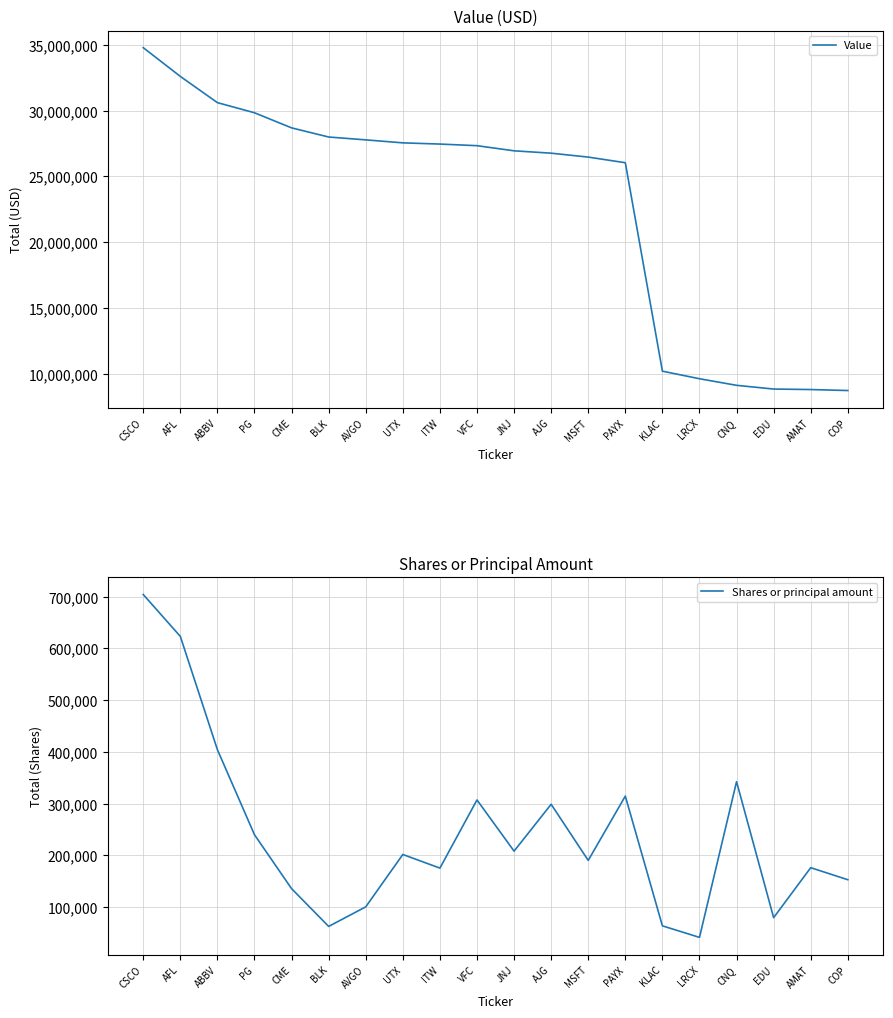

In Shares or principal amount, how many points are lower than both neighbors (excluding endpoints)?

6